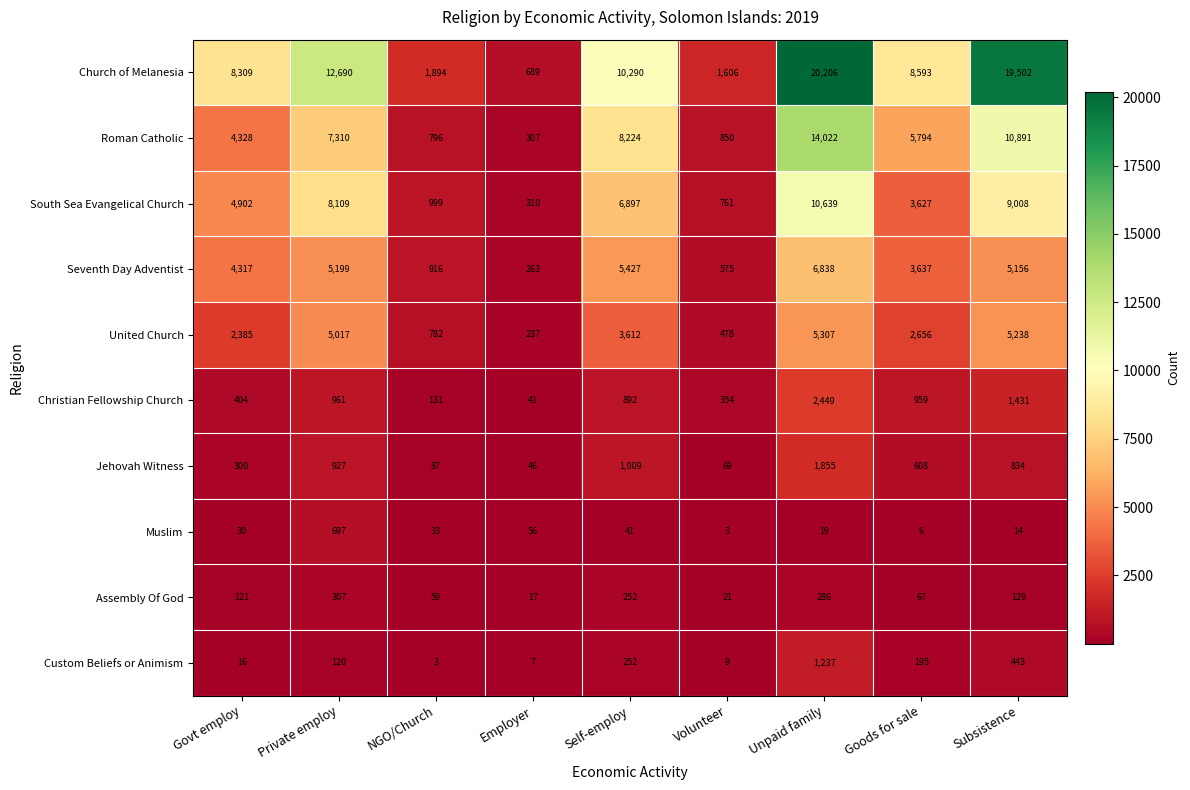

What is the difference between the second highest and minimum values in the United Church series?

5001